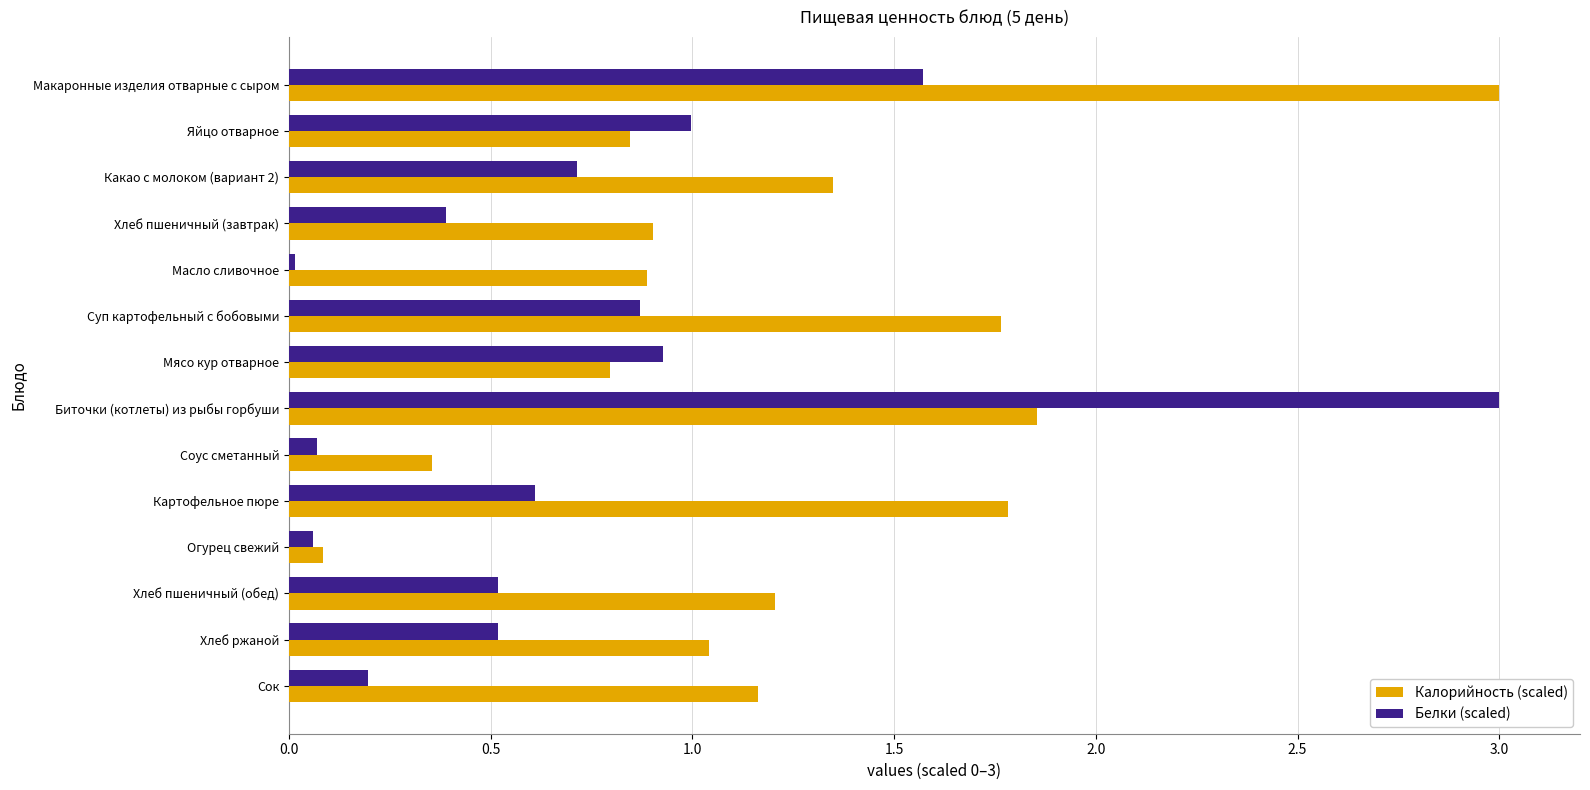

What is the difference between the Белки (scaled) values at Картофельное пюре and Мясо кур отварное?

0.3